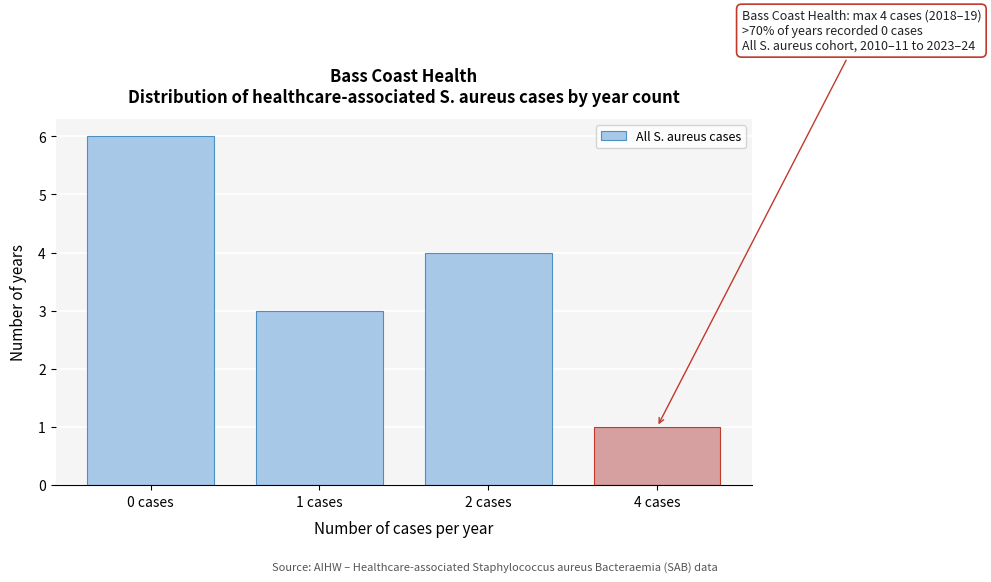

Reading left to right, extract all data points from this chart.

0 cases=6	1 cases=3	2 cases=4	4 cases=1